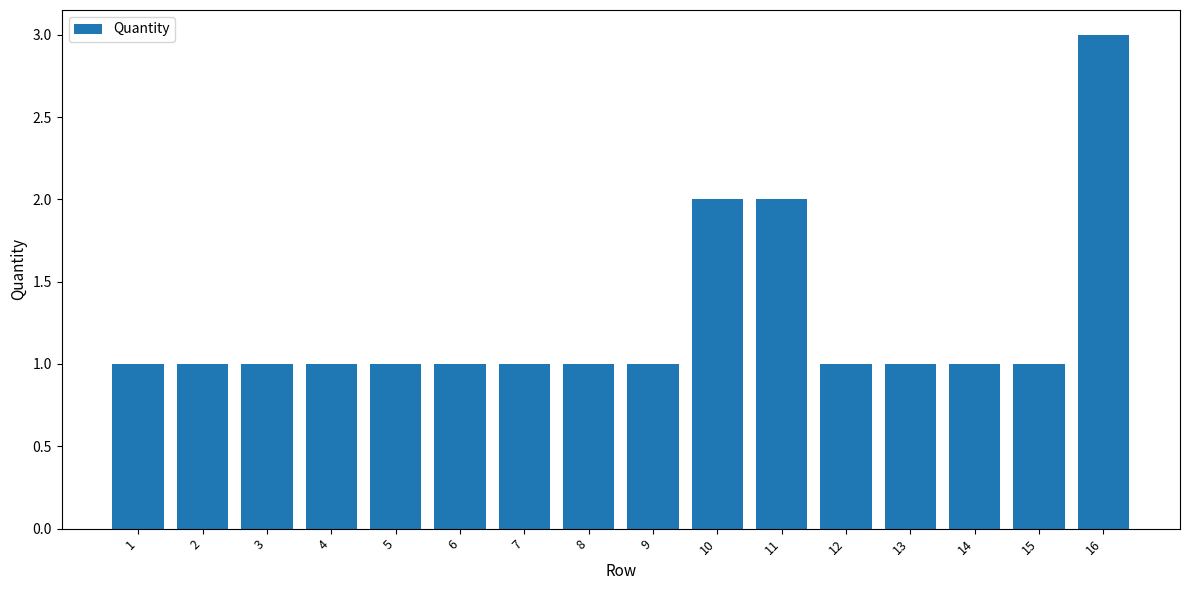

Count the values in the range 1 to 2.

15